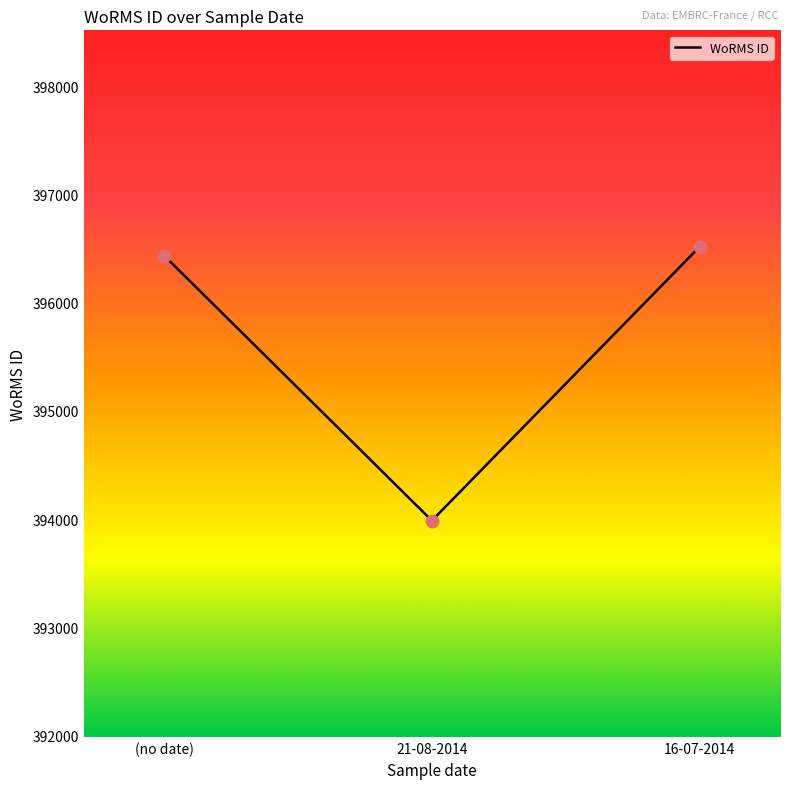

Between 21-08-2014 and (no date), which is larger?

(no date)